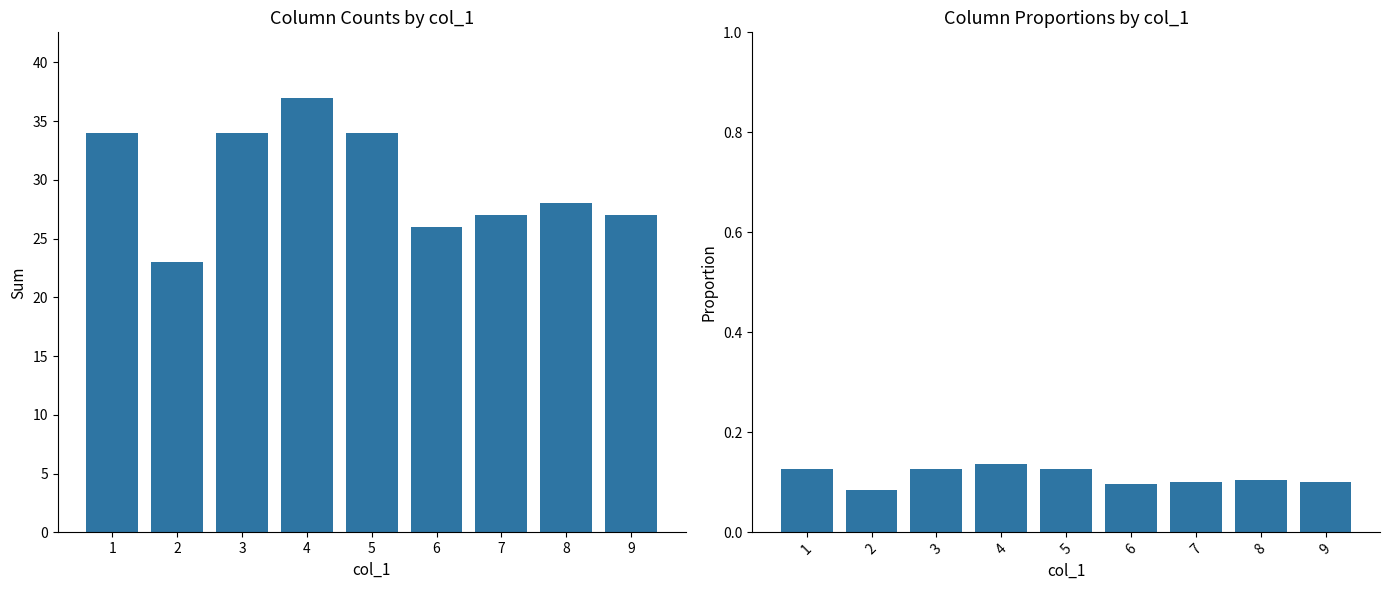

What is the maximum value shown in the chart?

37.0